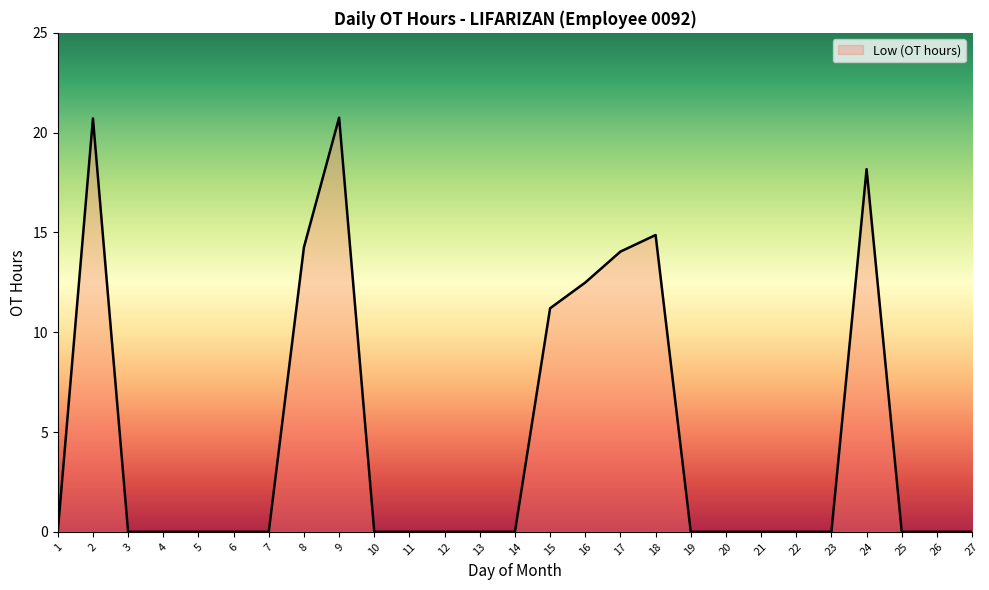

True or false: the data has more than 1 interior local peaks.

True